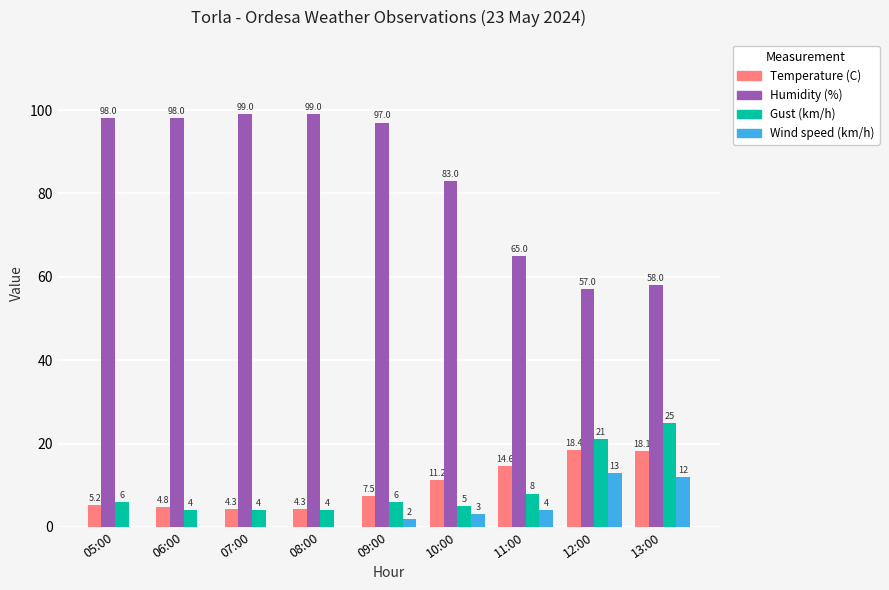

Reading right to left, transcribe all the data shown in this chart.

Temperature (C): 13:00=18.1	12:00=18.4	11:00=14.6	10:00=11.2	09:00=7.5	08:00=4.3	07:00=4.3	06:00=4.8	05:00=5.2
Humidity (%): 13:00=58.0	12:00=57.0	11:00=65.0	10:00=83.0	09:00=97.0	08:00=99.0	07:00=99.0	06:00=98.0	05:00=98.0
Gust (km/h): 13:00=25.0	12:00=21.0	11:00=8.0	10:00=5.0	09:00=6.0	08:00=4.0	07:00=4.0	06:00=4.0	05:00=6.0
Wind speed (km/h): 13:00=12.0	12:00=13.0	11:00=4.0	10:00=3.0	09:00=2.0	08:00=0.0	07:00=0.0	06:00=0.0	05:00=0.0